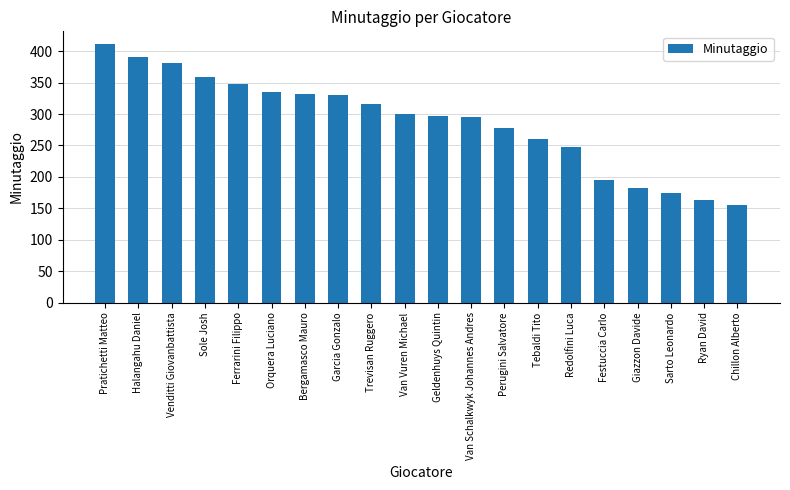

What is the average value?

288